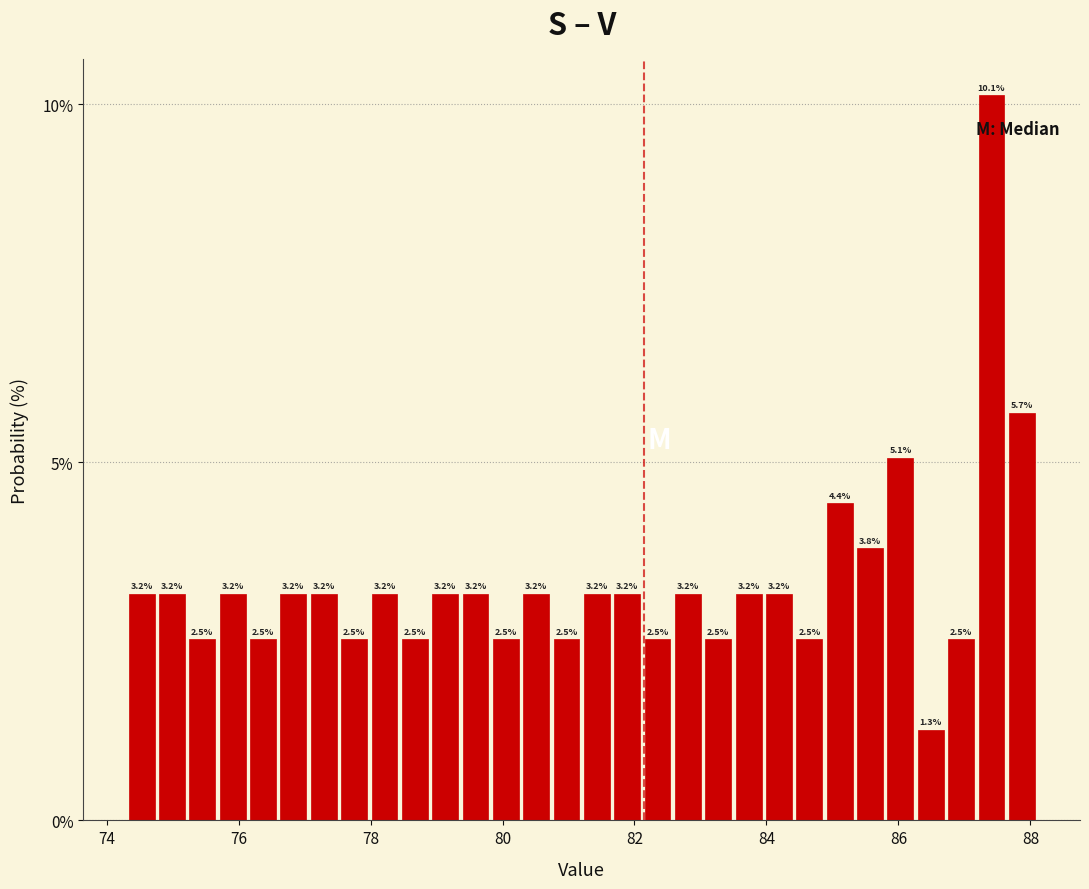

Read against the x-axis, roughly where is the centre of the tallest bar?

87.4